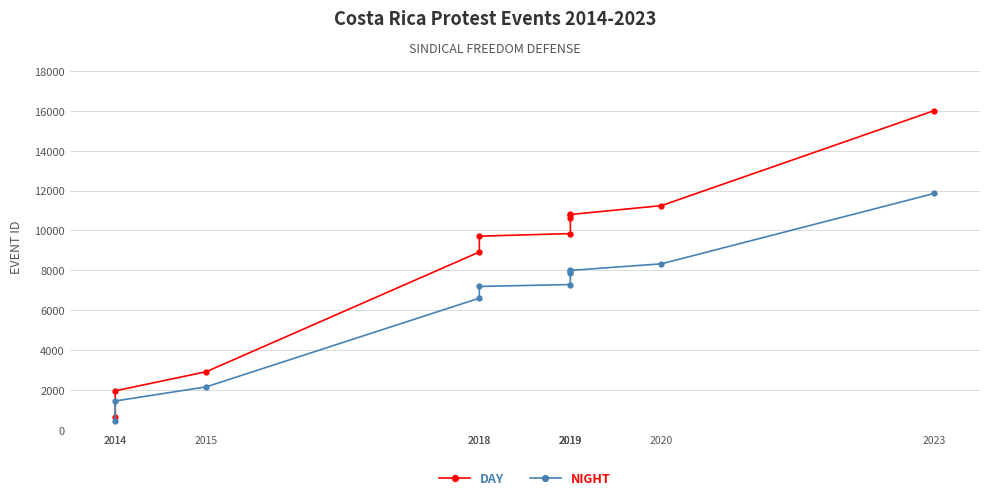

What is the difference between the NIGHT values at 2015 and 2023?

9691.0